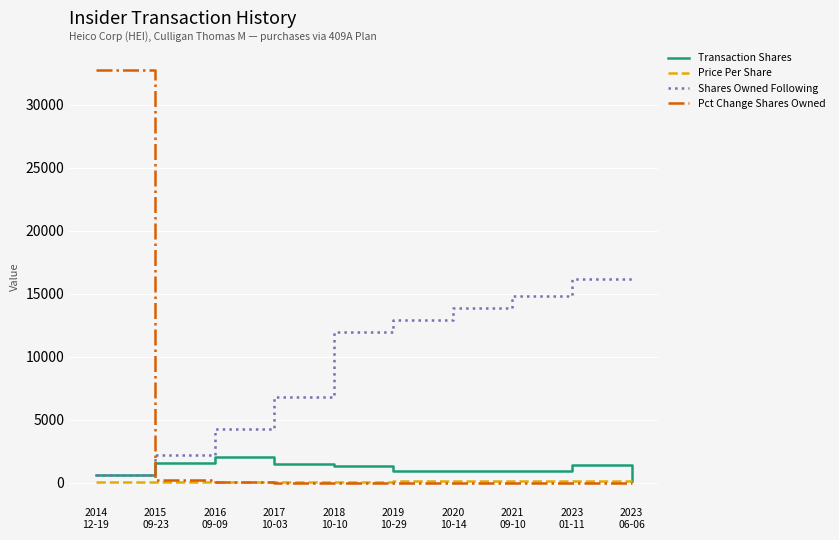

True or false: Pct Change Shares Owned and Shares Owned Following cross at least once.

True